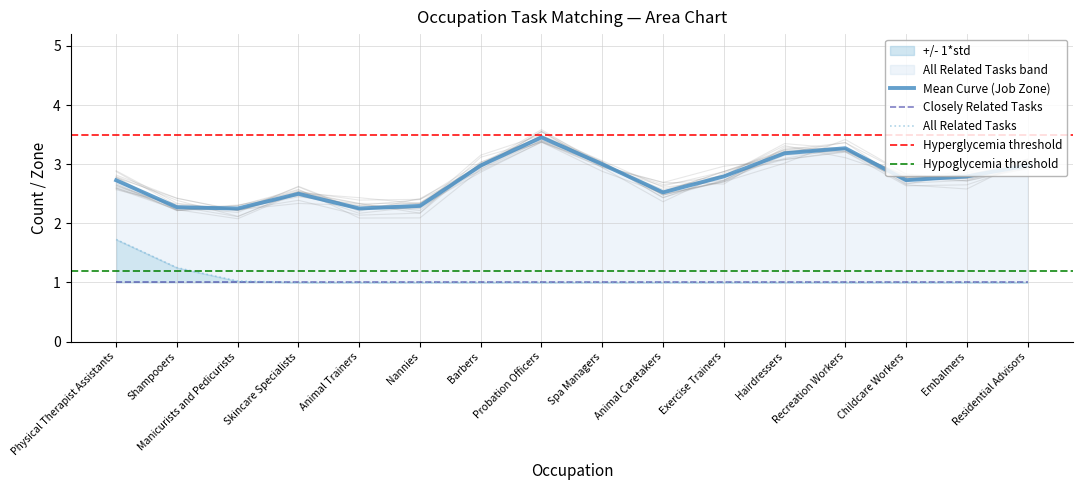

True or false: Job Zone and All Related Tasks cross at least once.

False